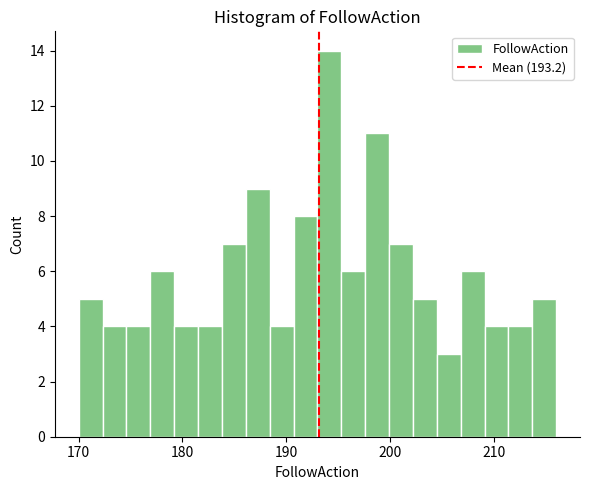

Read against the x-axis, roughly where is the centre of the tallest bar?

194